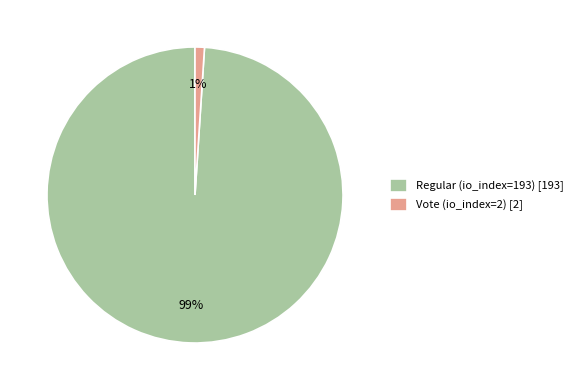

Do Vote (io_index=2) and Regular (io_index=193) together represent more than half of the pie?

Yes